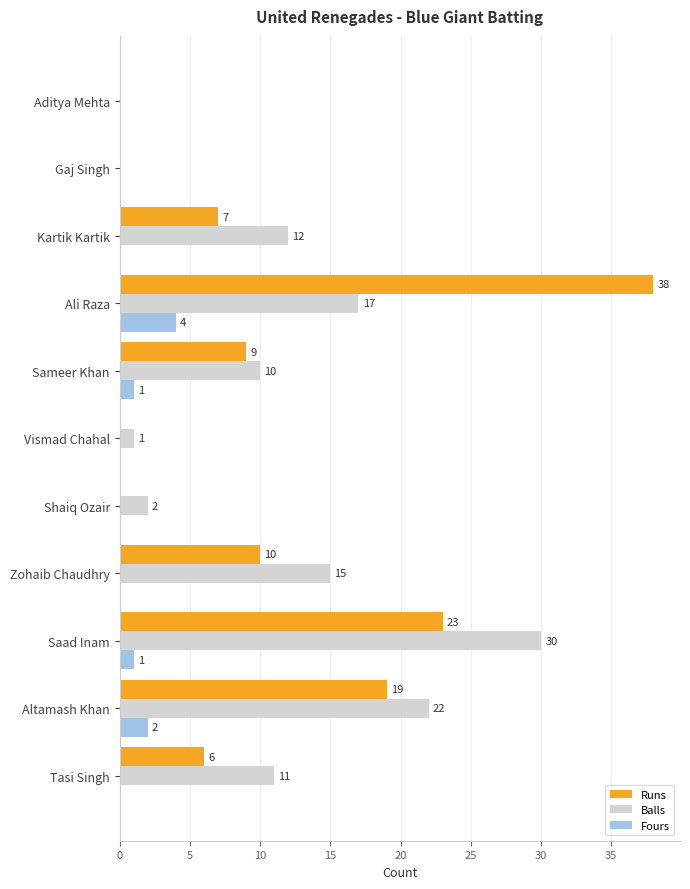

Which series has the largest range (max minus min)?

Runs